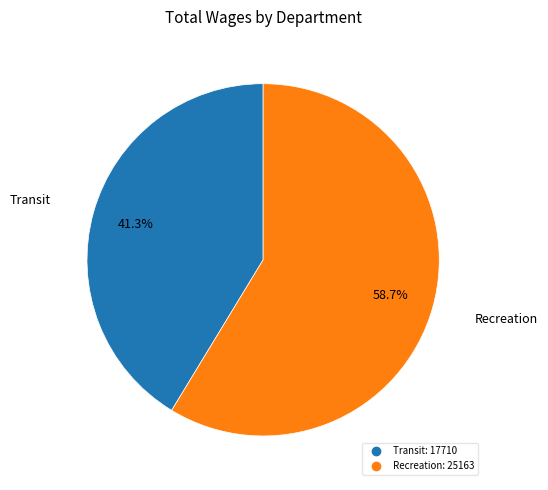

Is there any slice that represents more than half of the pie?

Yes